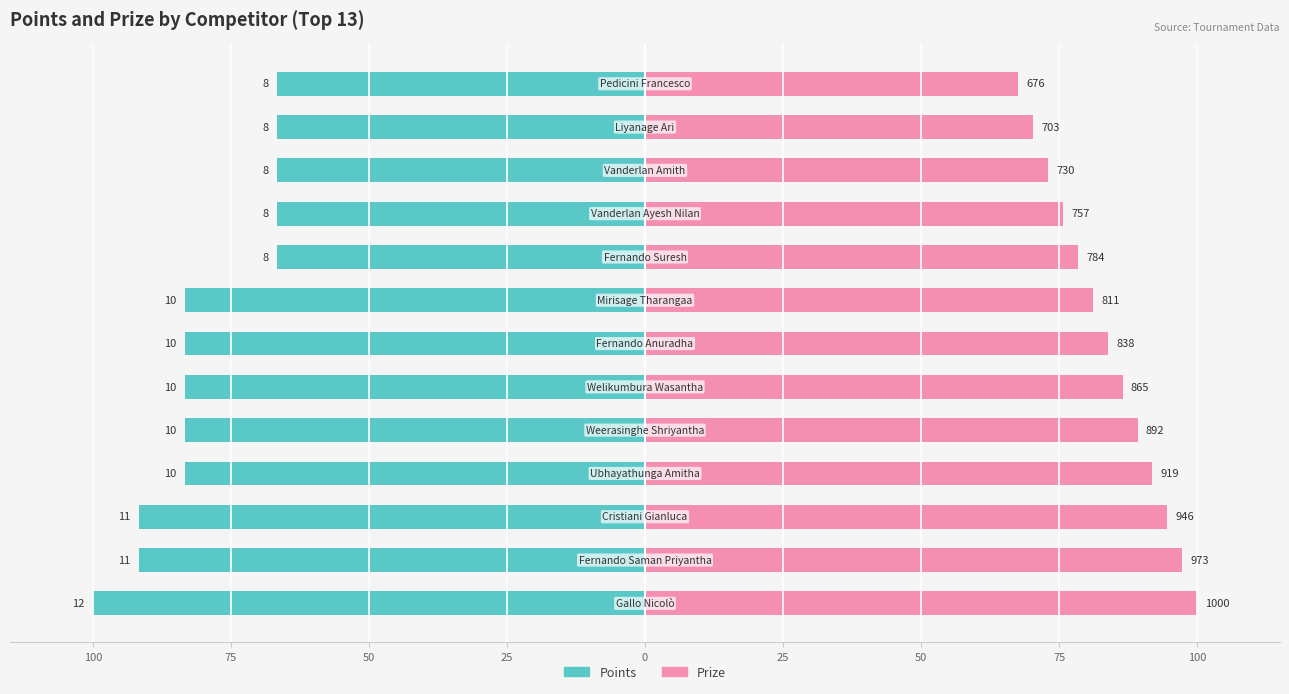

Between 100 and 10, which series saw the biggest shift?

Points